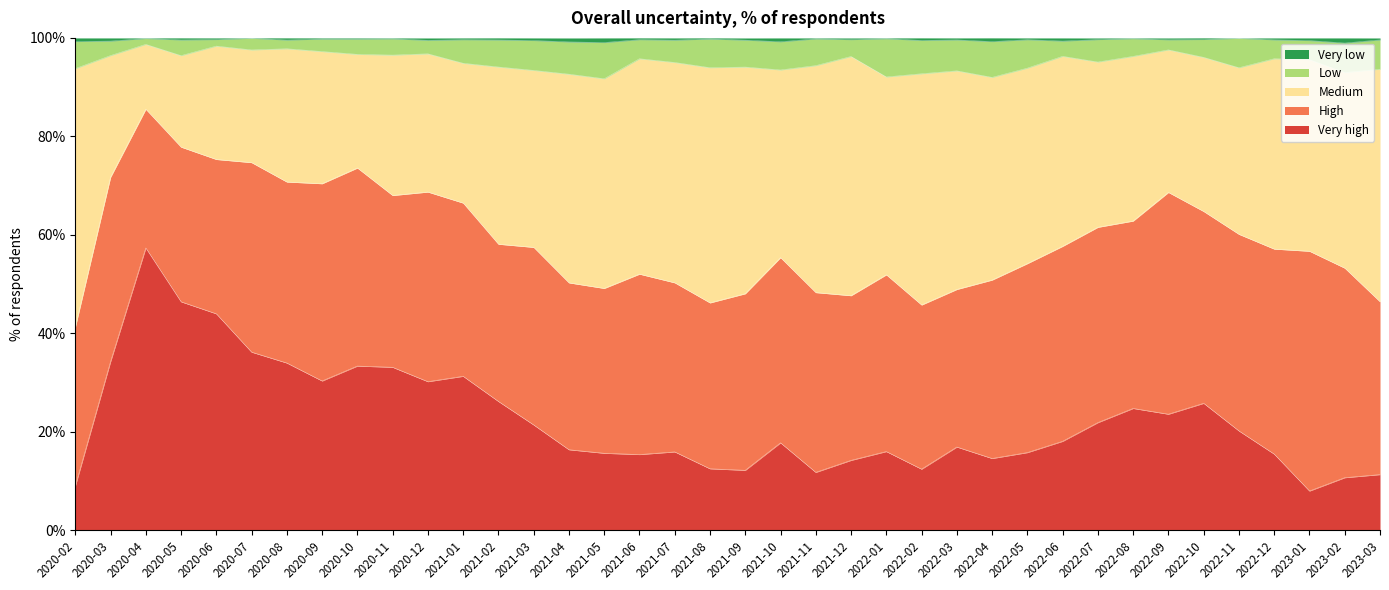

The Very low series shows 154.0 at 2020-09. True or false?

False